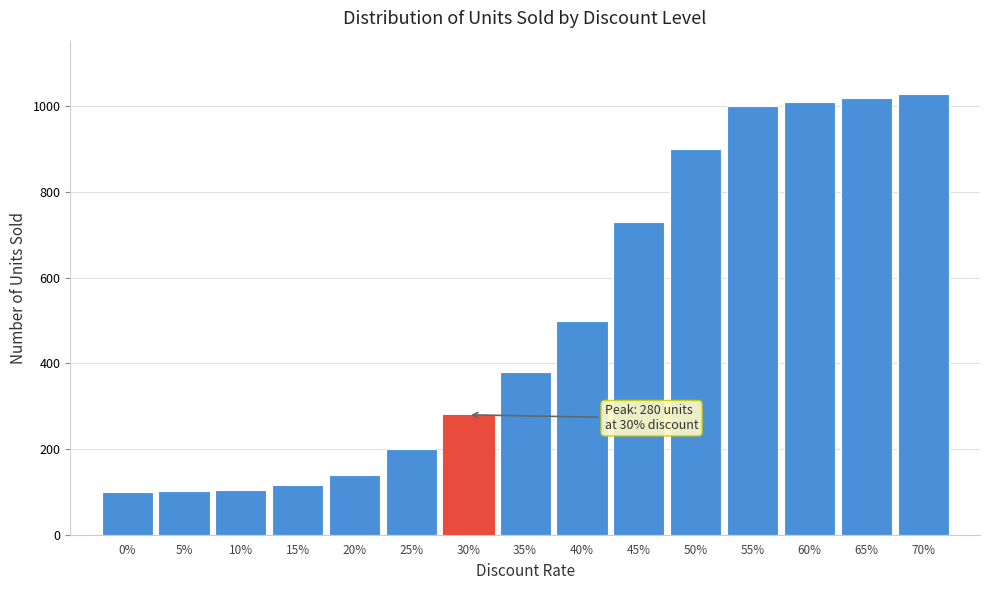

What is the difference between the second highest and minimum values?

920